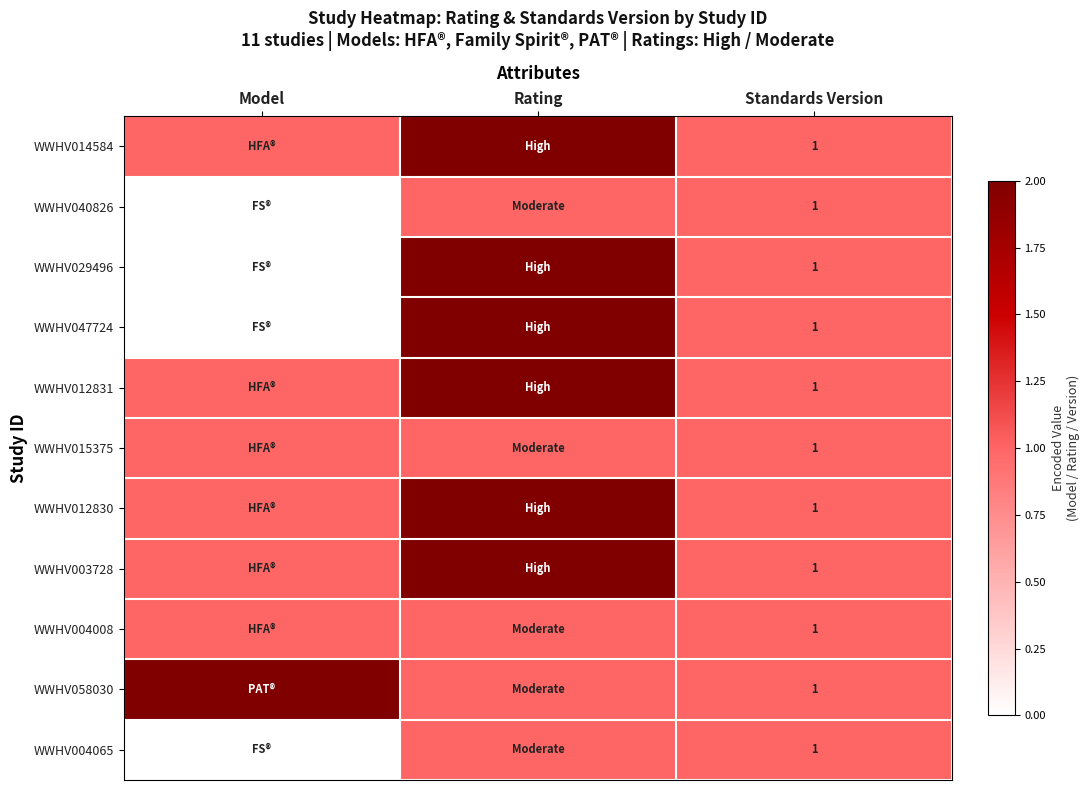

At which category is the sum across all series the highest?

Rating